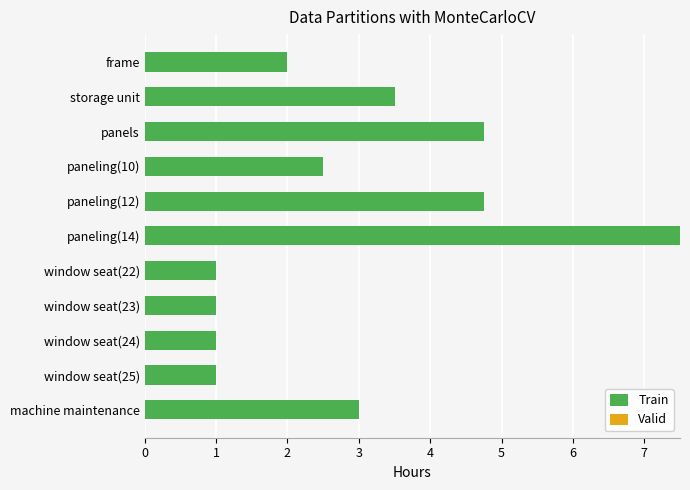

At which category does the chart reach its peak across all series?

paneling(14)